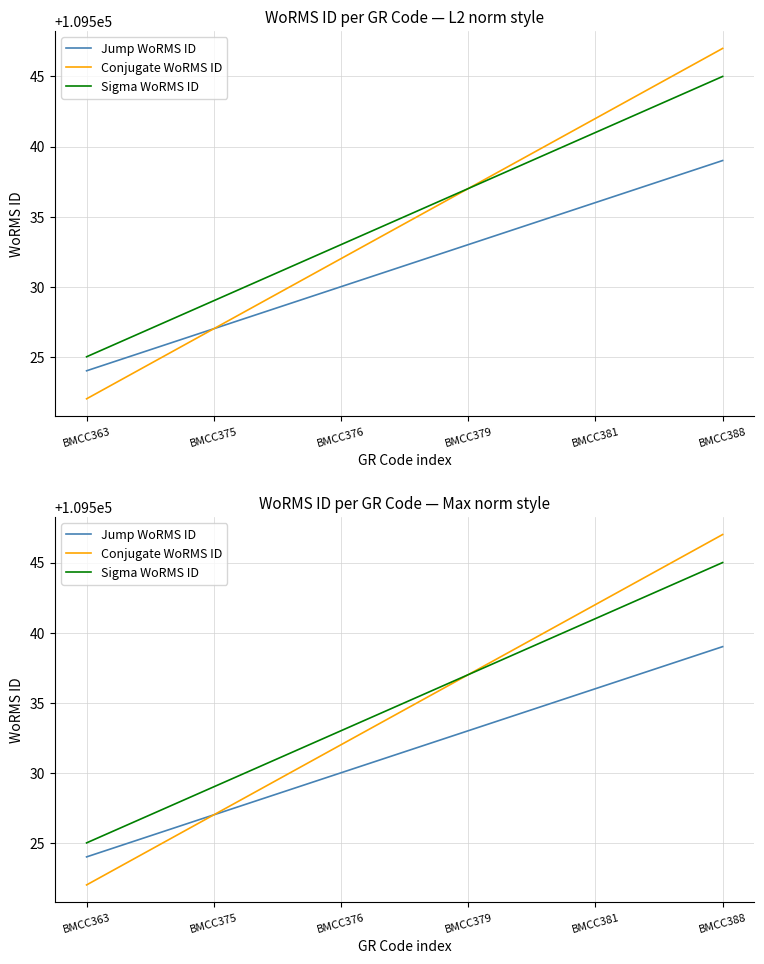

What is the value of the Conjugate WoRMS ID point at the 6th from the left?

109547